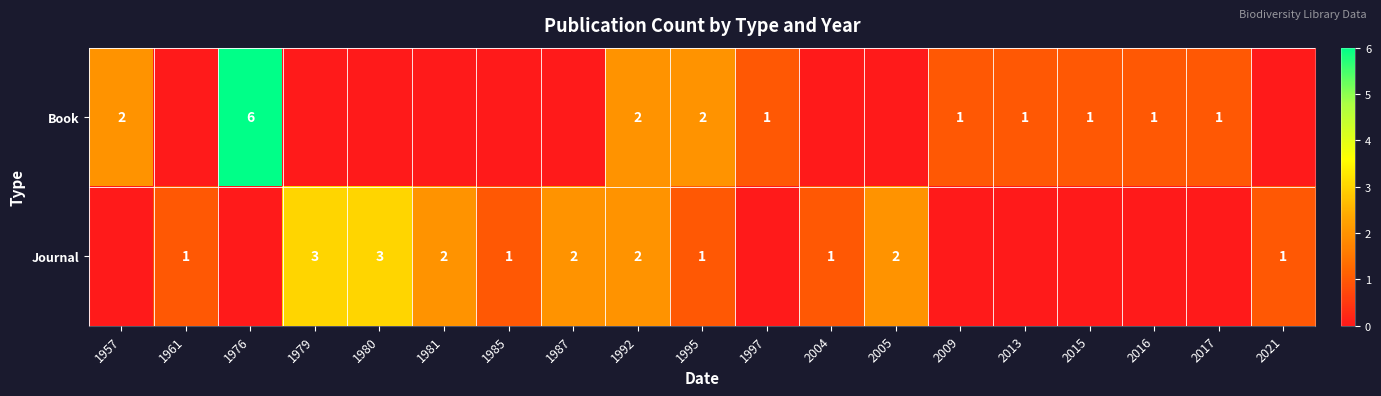

Is the value of Journal at 1979 greater than the value of Book at 2016?

Yes